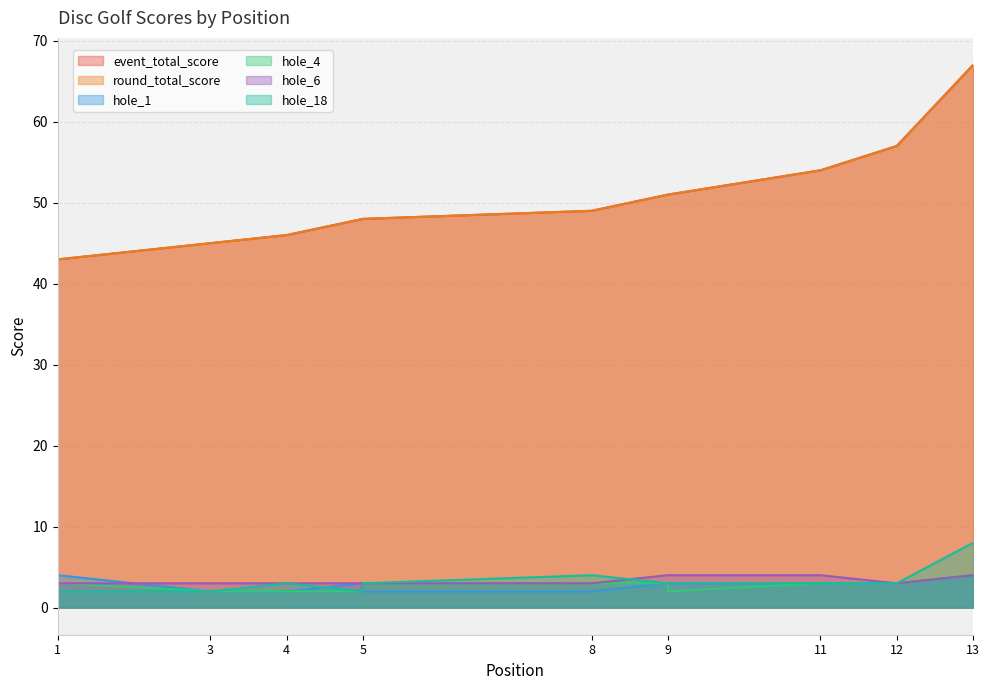

At which category does the chart reach its minimum across all series?

1